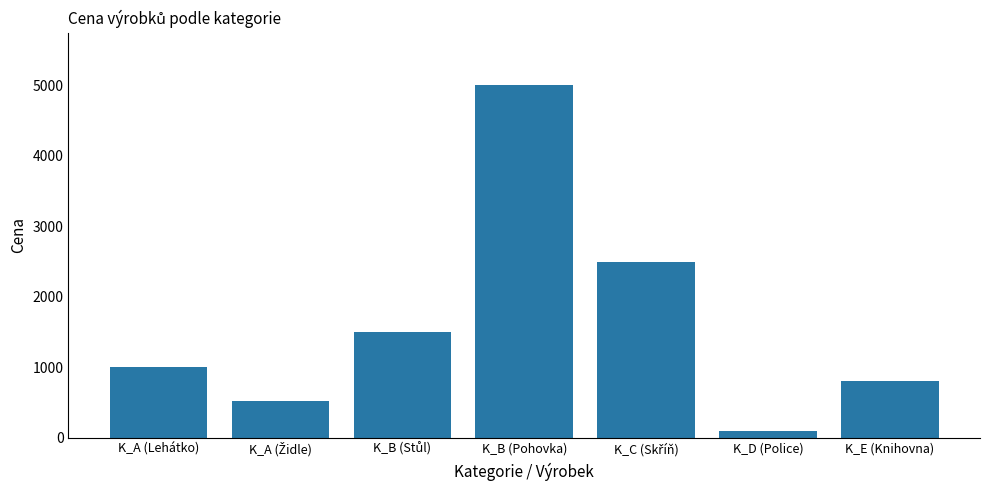

What is the ratio of the value at K_B (Pohovka) to the value at K_A (Lehátko)?

5.0